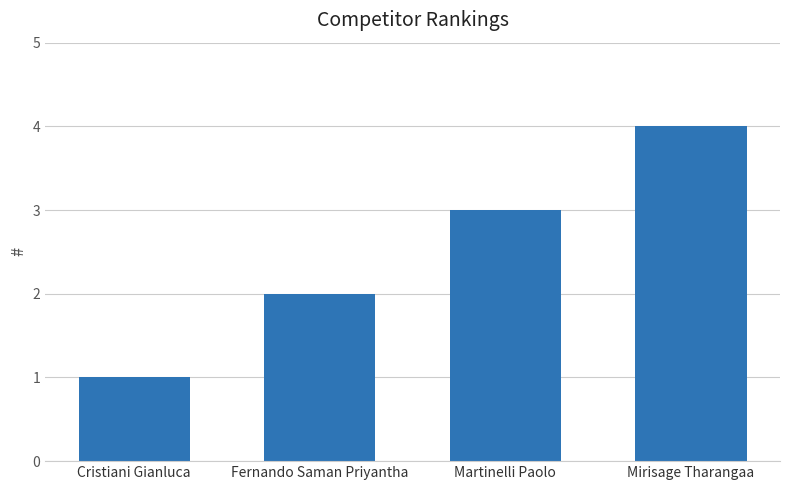

What is the minimum value shown in the chart?

1